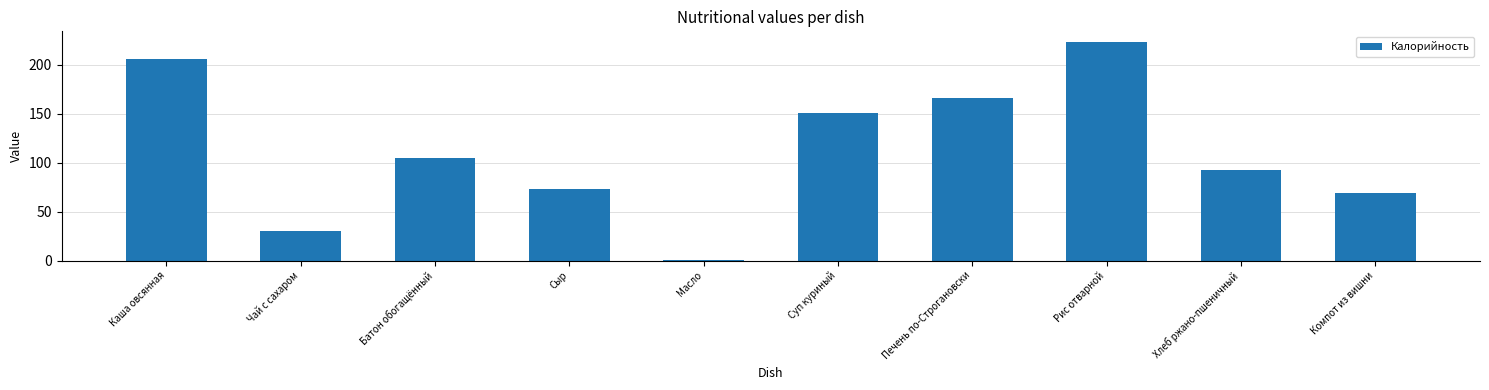

What is the sum of the values at Сыр and Хлеб ржано-пшеничный?

165.0